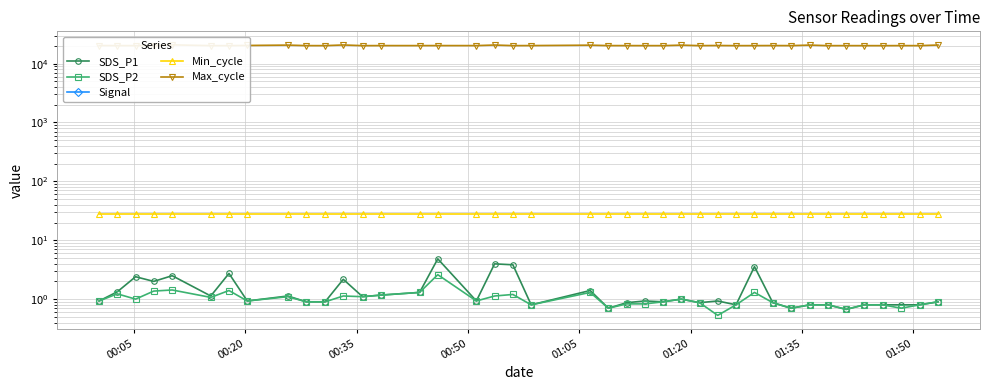

Count the number of categories in the chart.

40